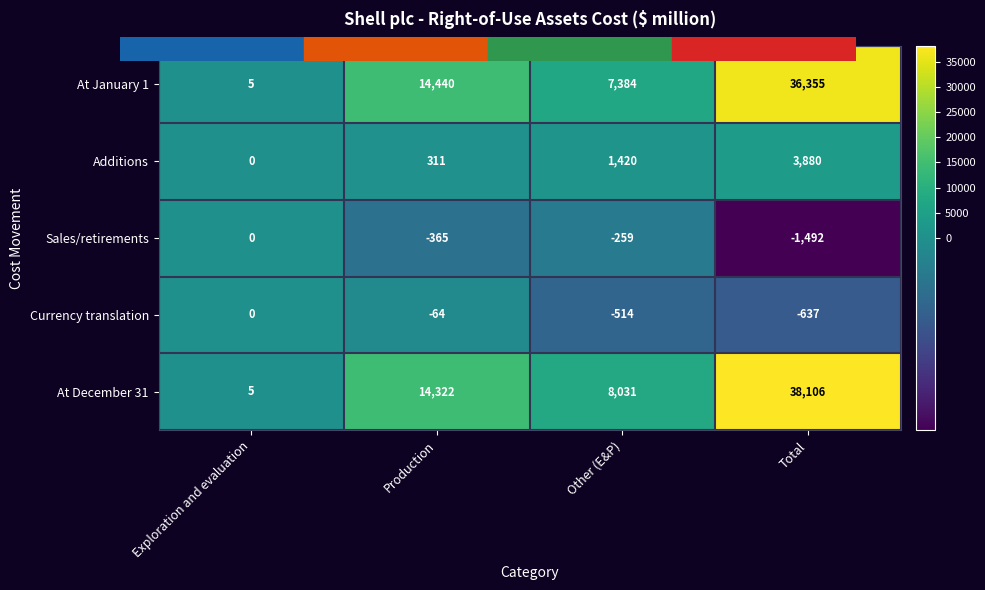

What is the lowest value of the Currency translation series?

-637